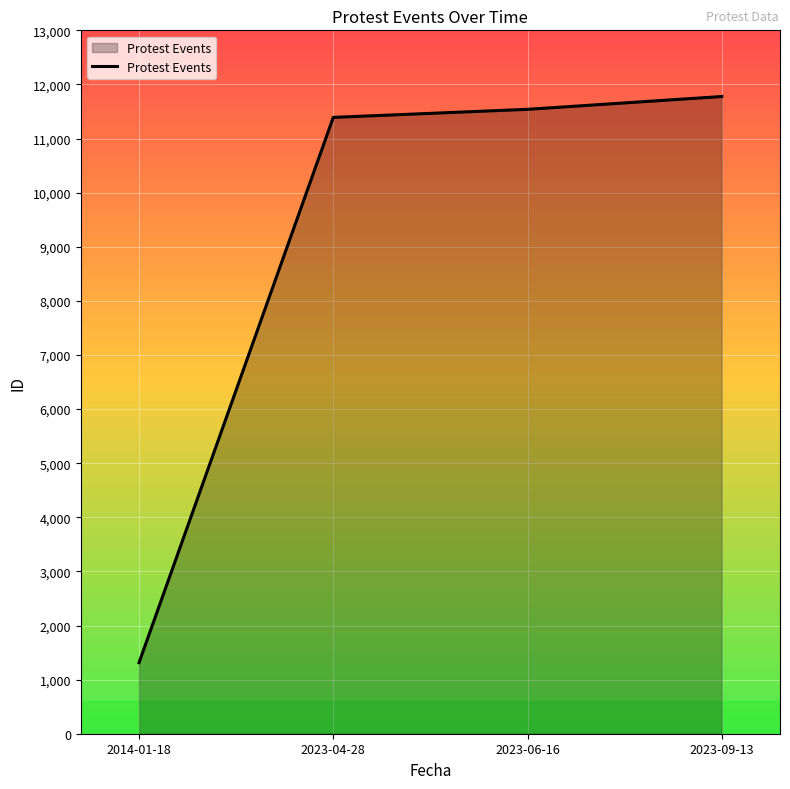

How many series are shown in this chart?

1